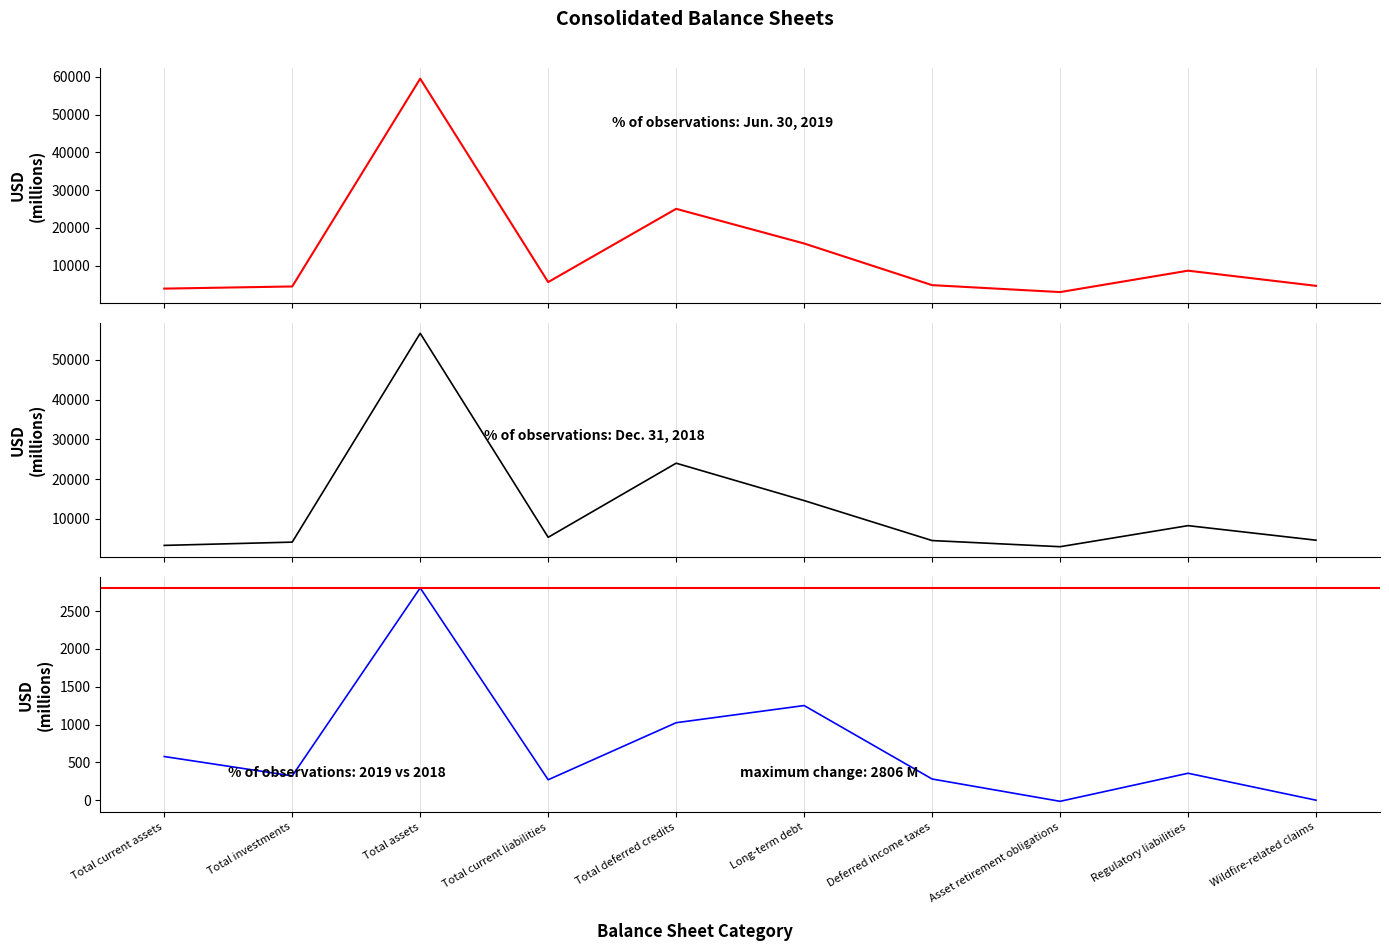

The value of Change (2019 vs 2018) at Total investments is 196. True or false?

False